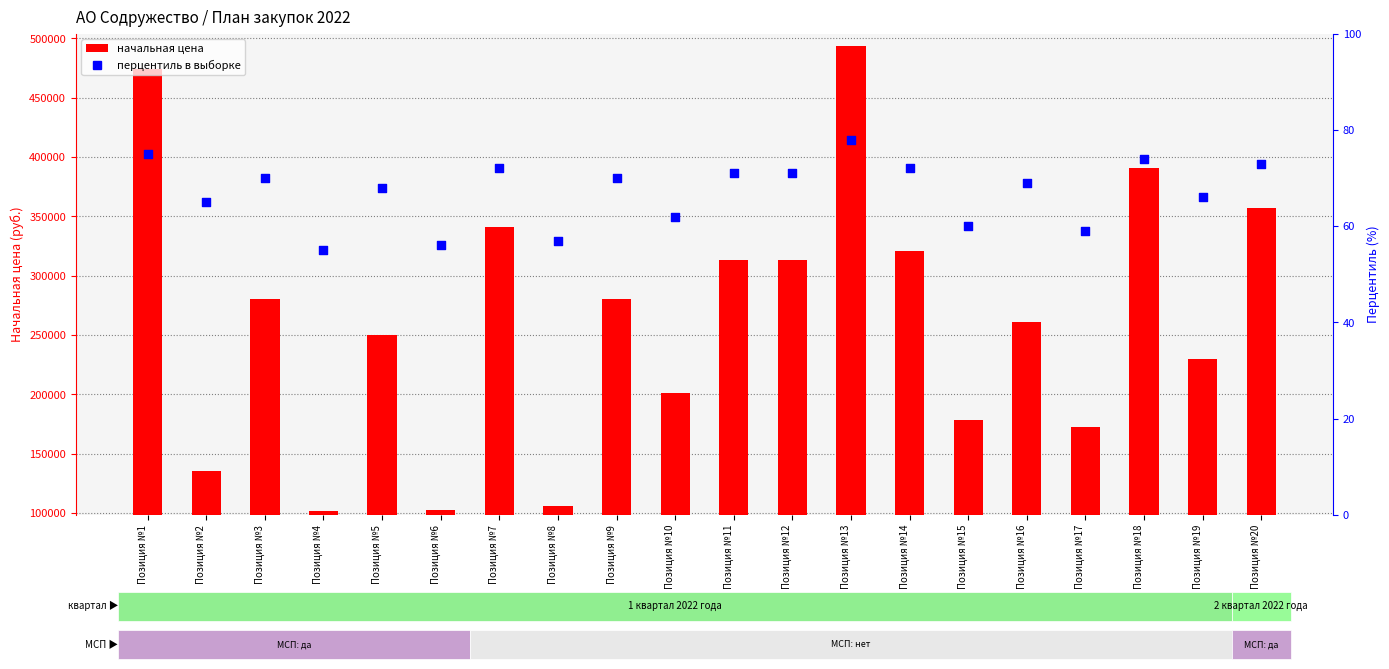

What is the total value across all series at Позиция №20?

357193